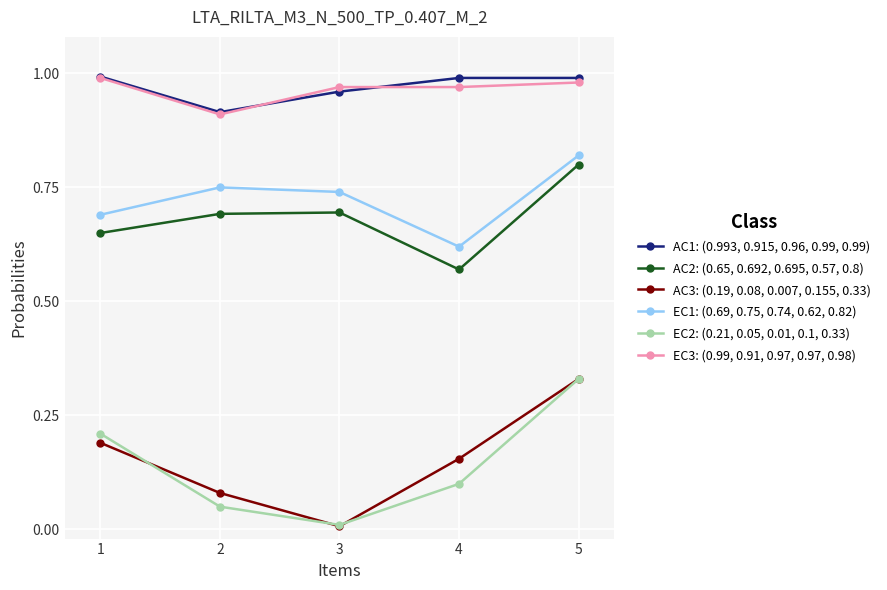

Is the value of EC3: (0.99, 0.91, 0.97, 0.97, 0.98) at 5 greater than the value of EC2: (0.21, 0.05, 0.01, 0.1, 0.33) at 3?

Yes